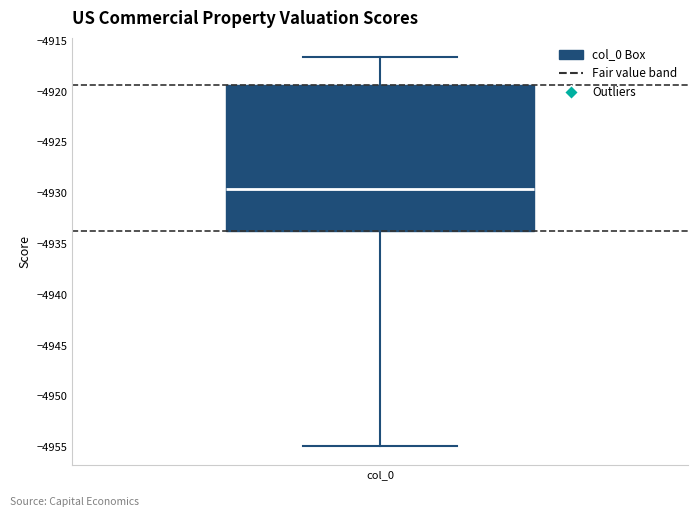

Read this box plot against the y-axis: the position of the median line, the range covered by the box, and the ends of both whiskers. The values are not printed on the chart, so give them approximately, as read against the axis.

median -4929.5, box -4933.5 to -4919.5, whiskers -4955.0 to -4916.5